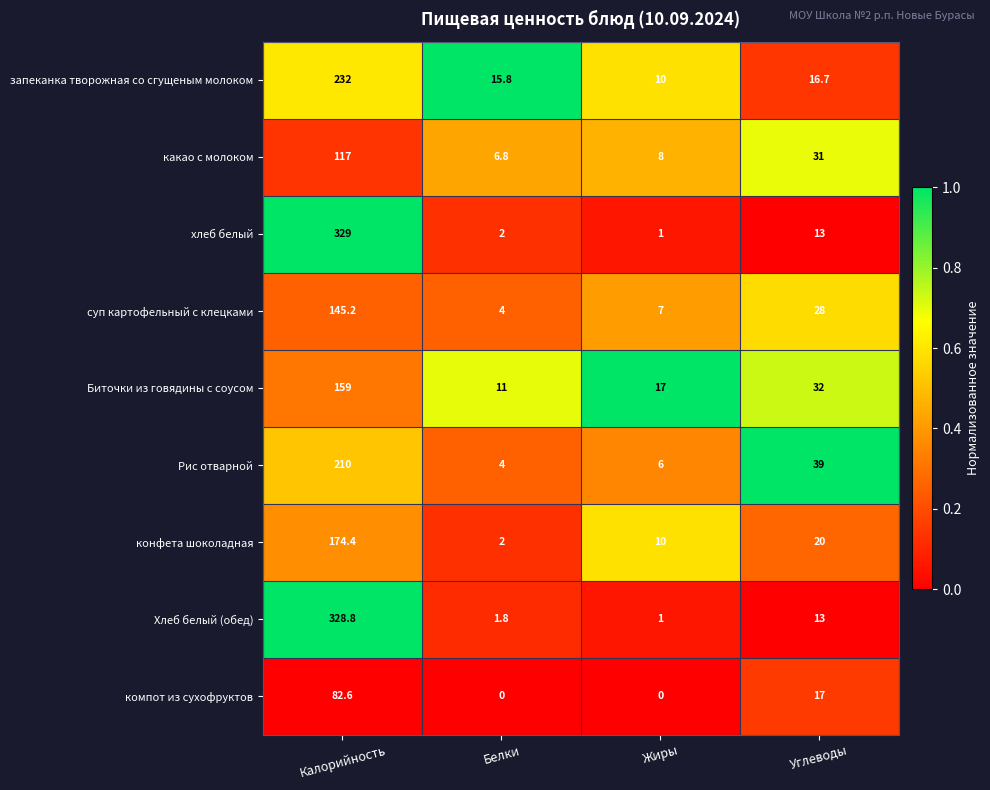

Which category has the highest value across all series?

Калорийность